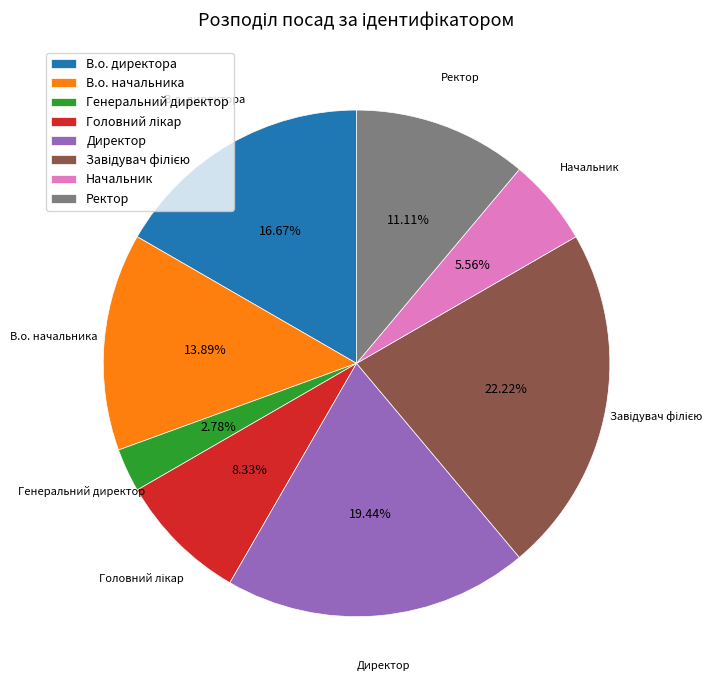

Does any single category account for the majority?

No